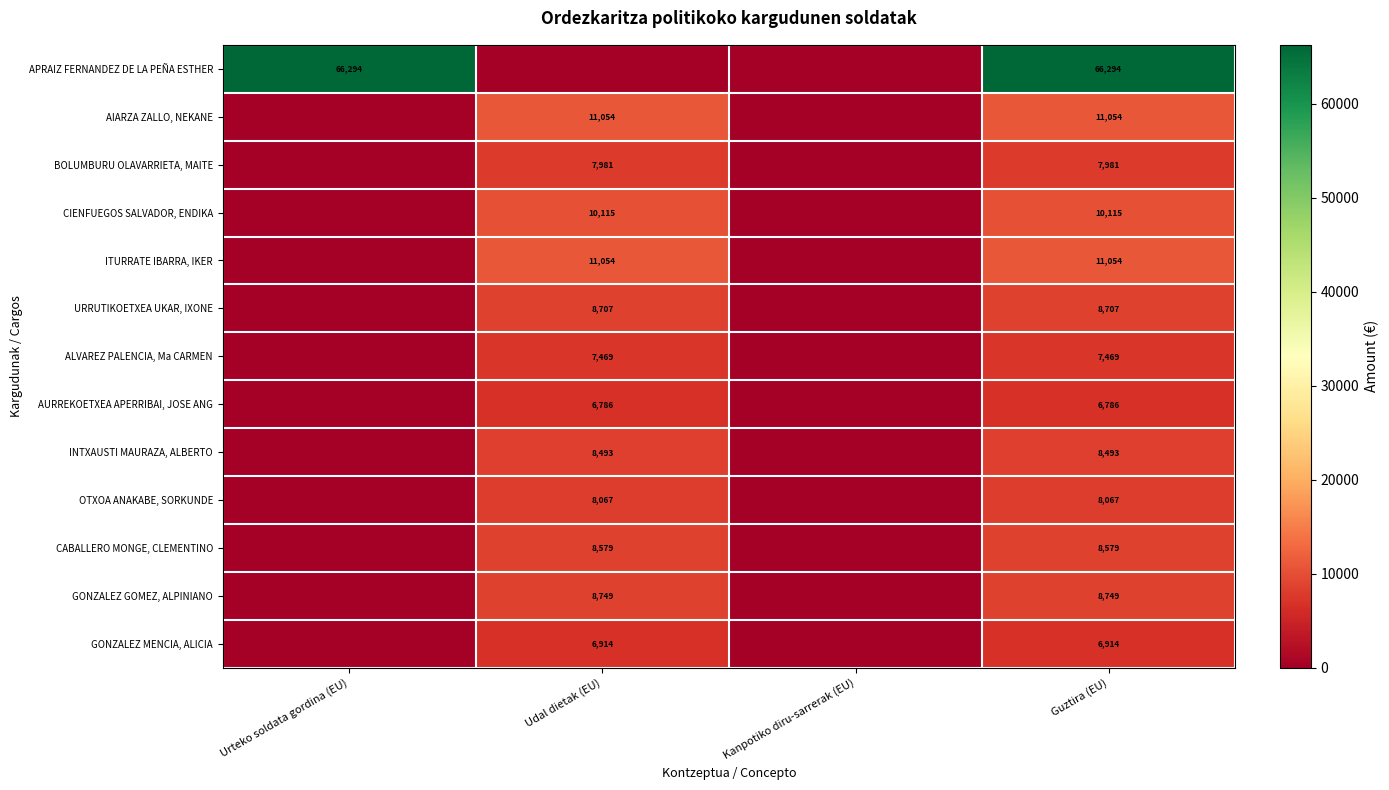

What is the sum of the GONZALEZ MENCIA, ALICIA values at Udal dietak (EU) and Guztira (EU)?

13828